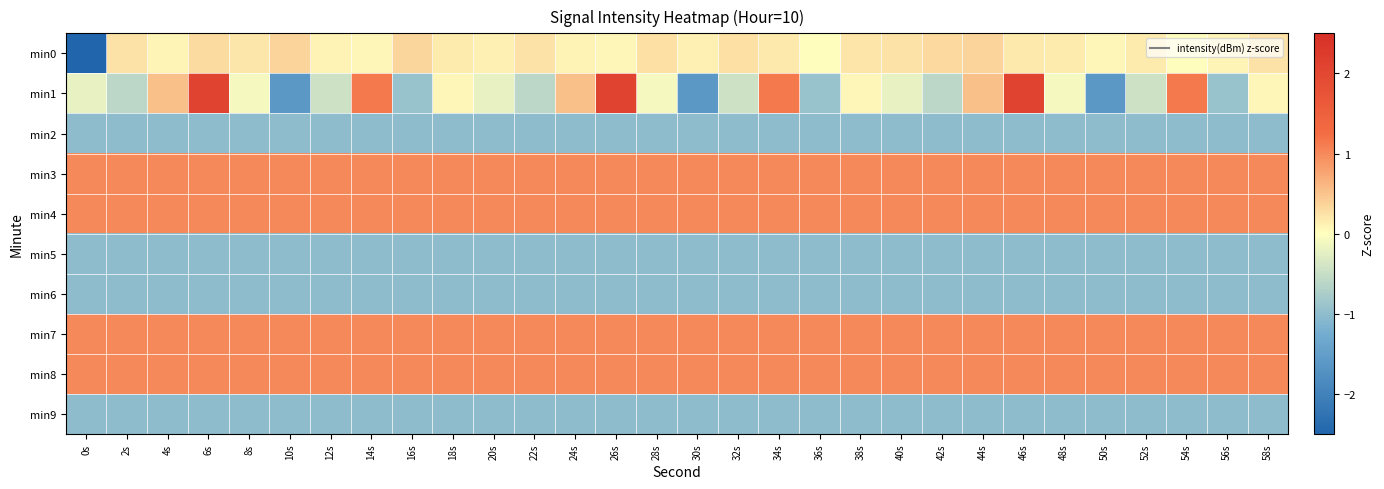

What is the total value across all series at 4s?

0.6